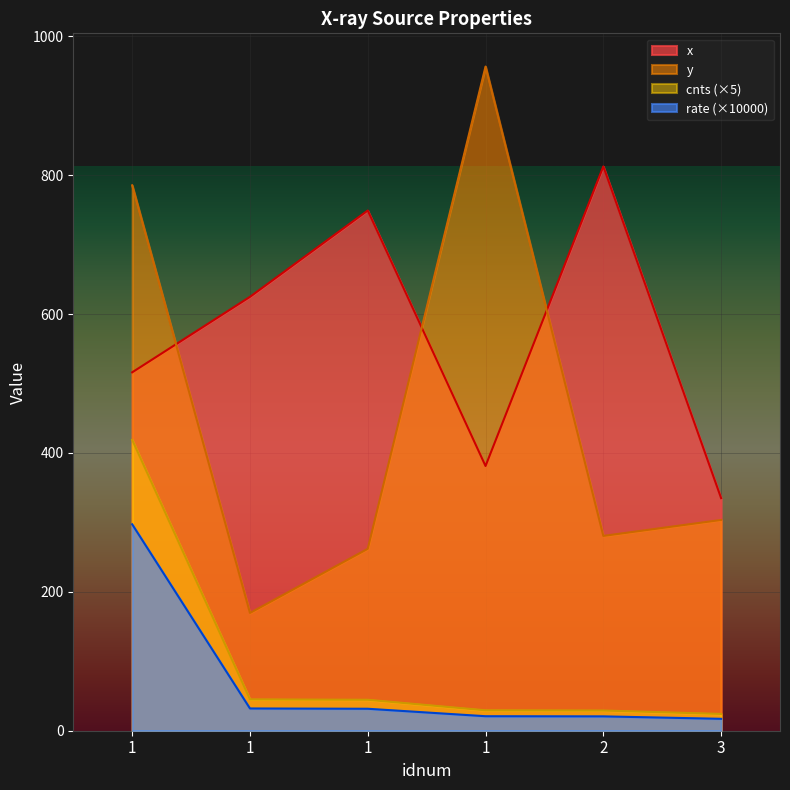

What is the difference between the maximum and second lowest values in the cnts series?

389.7